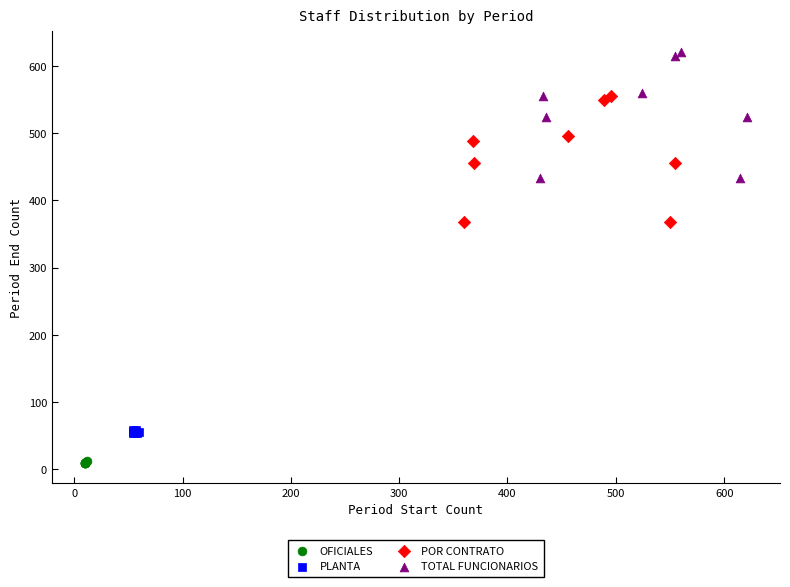

Which series contains the highest Y value?

TOTAL FUNCIONARIOS